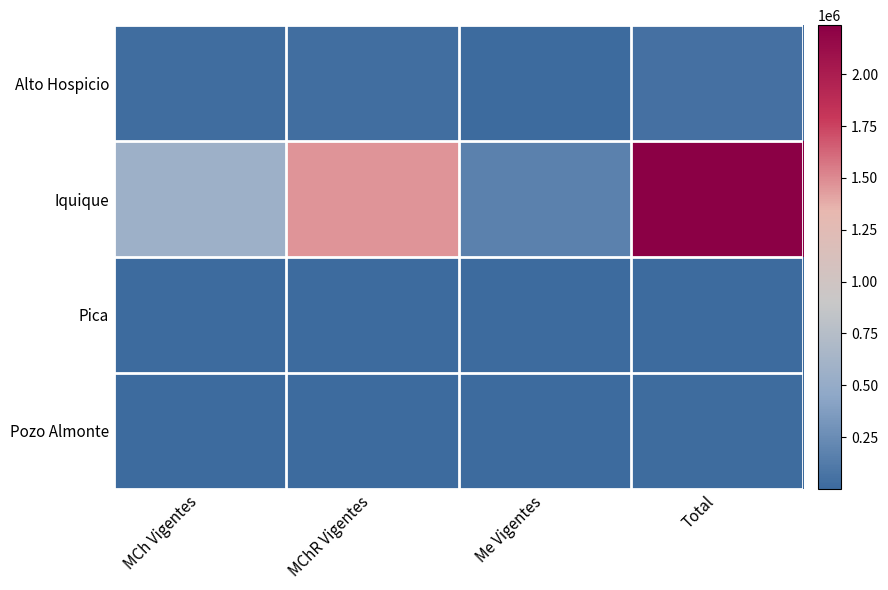

Between MCh Vigentes and MChR Vigentes, which series saw the biggest shift?

Iquique